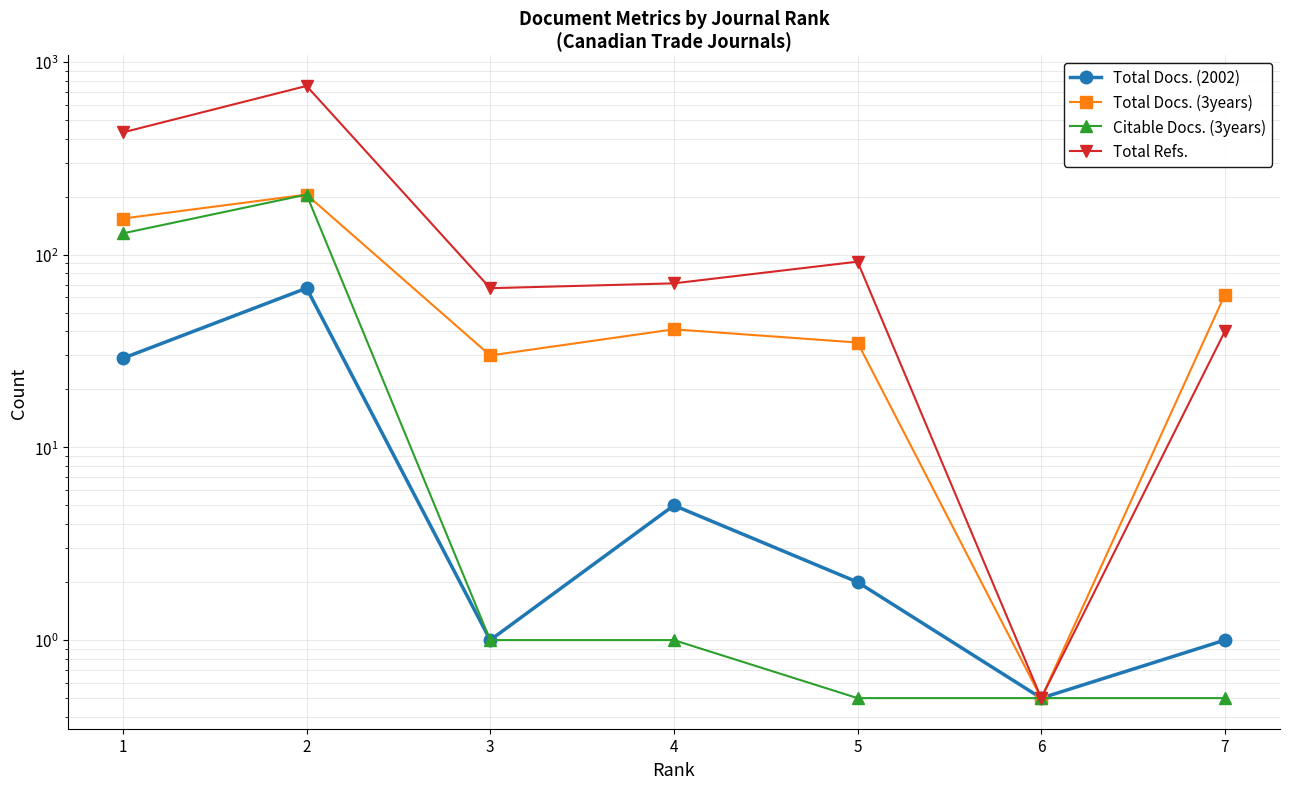

Where does the Citable Docs. (3years) series first go above 1?

1